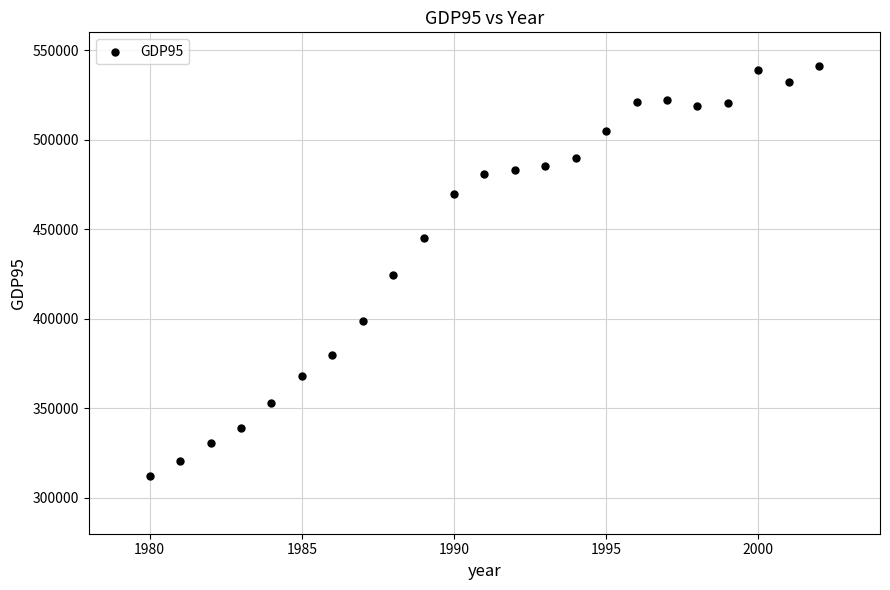

What is the range of X values (max minus min)?

22.0